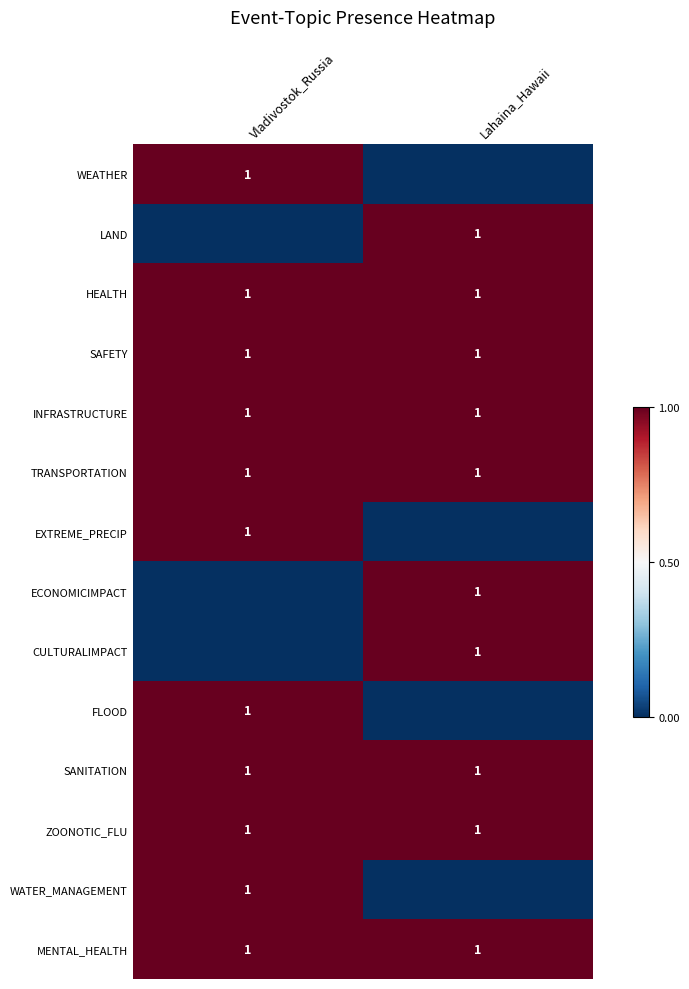

Is it true that CULTURALIMPACT equals 1 at Lahaina_Hawaii?

True